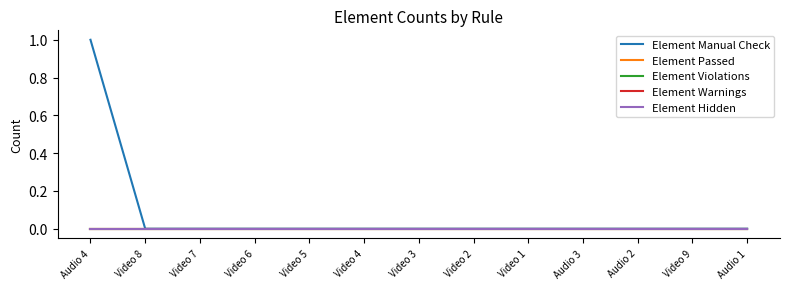

Is this an area chart (filled region under the line)?

No